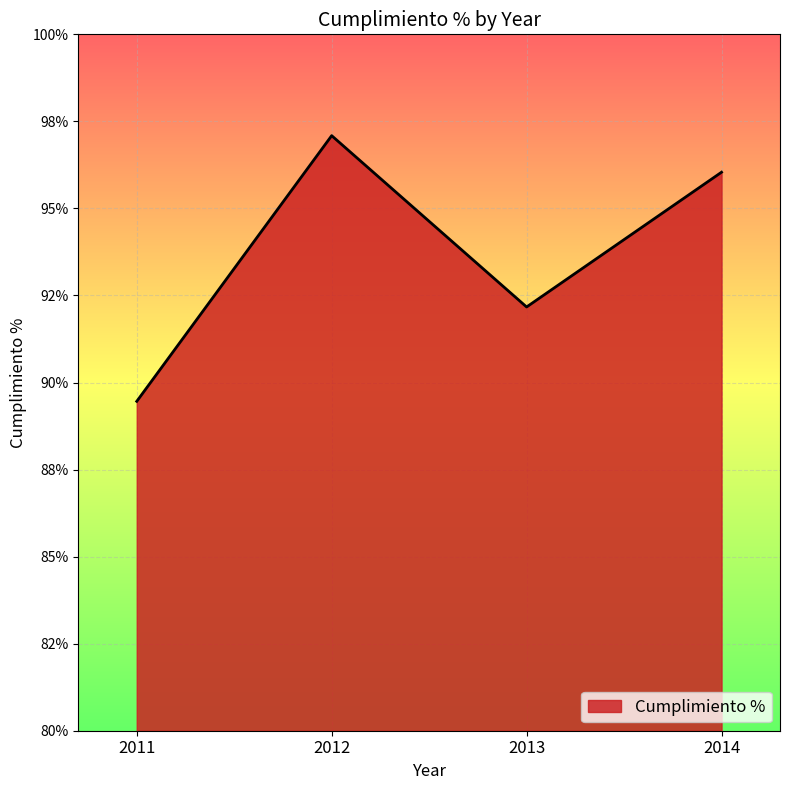

Does the chart have visible grid lines?

Yes